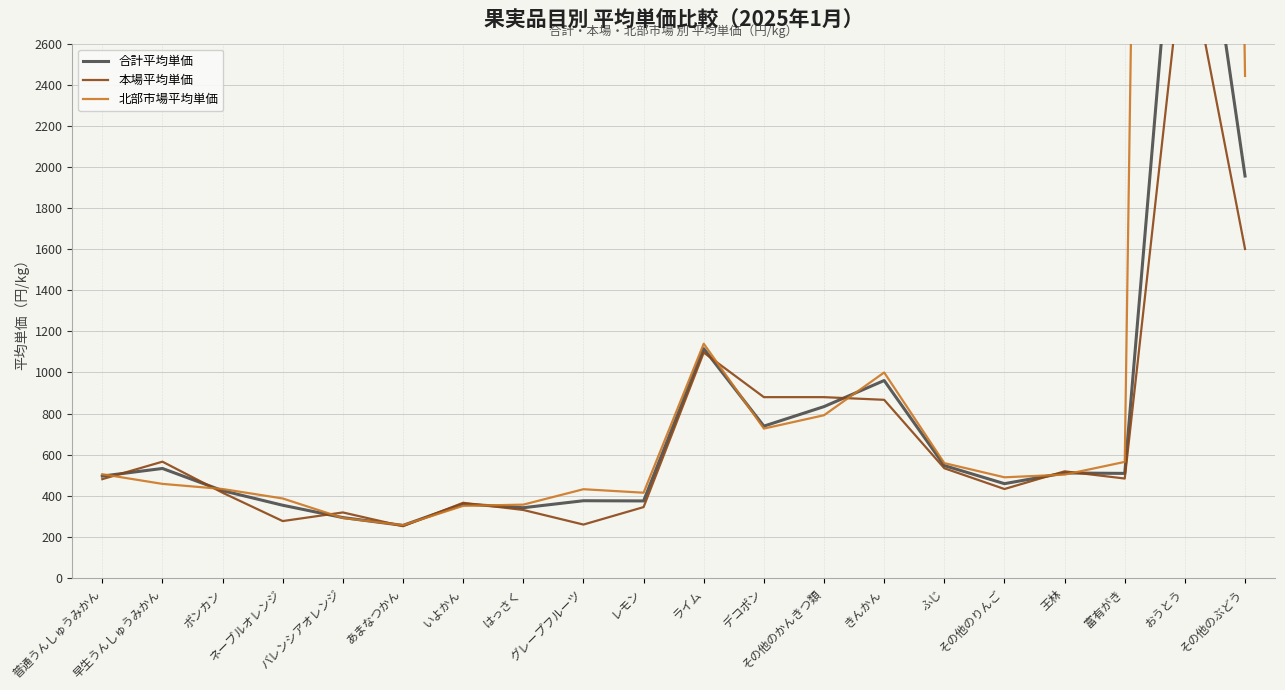

The value of 北部市場平均単価 at 早生うんしゅうみかん is 458. True or false?

True